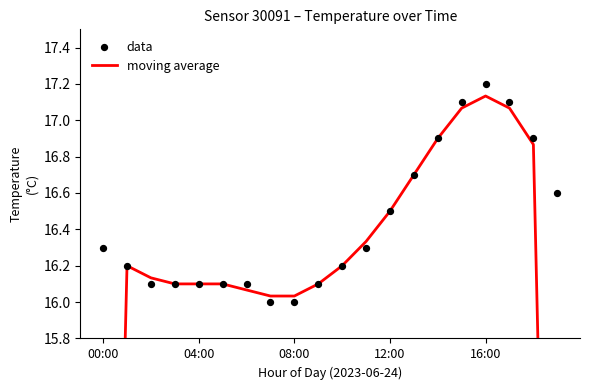

At how many categories does at least one series exceed 15?

20